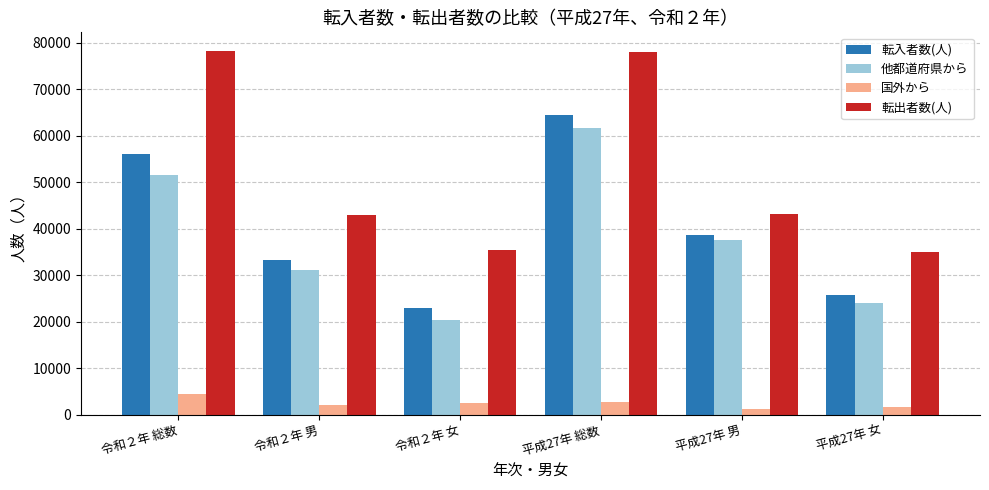

What are all the series names shown in the legend?

転入者数(人), 他都道府県から, 国外から, 転出者数(人)